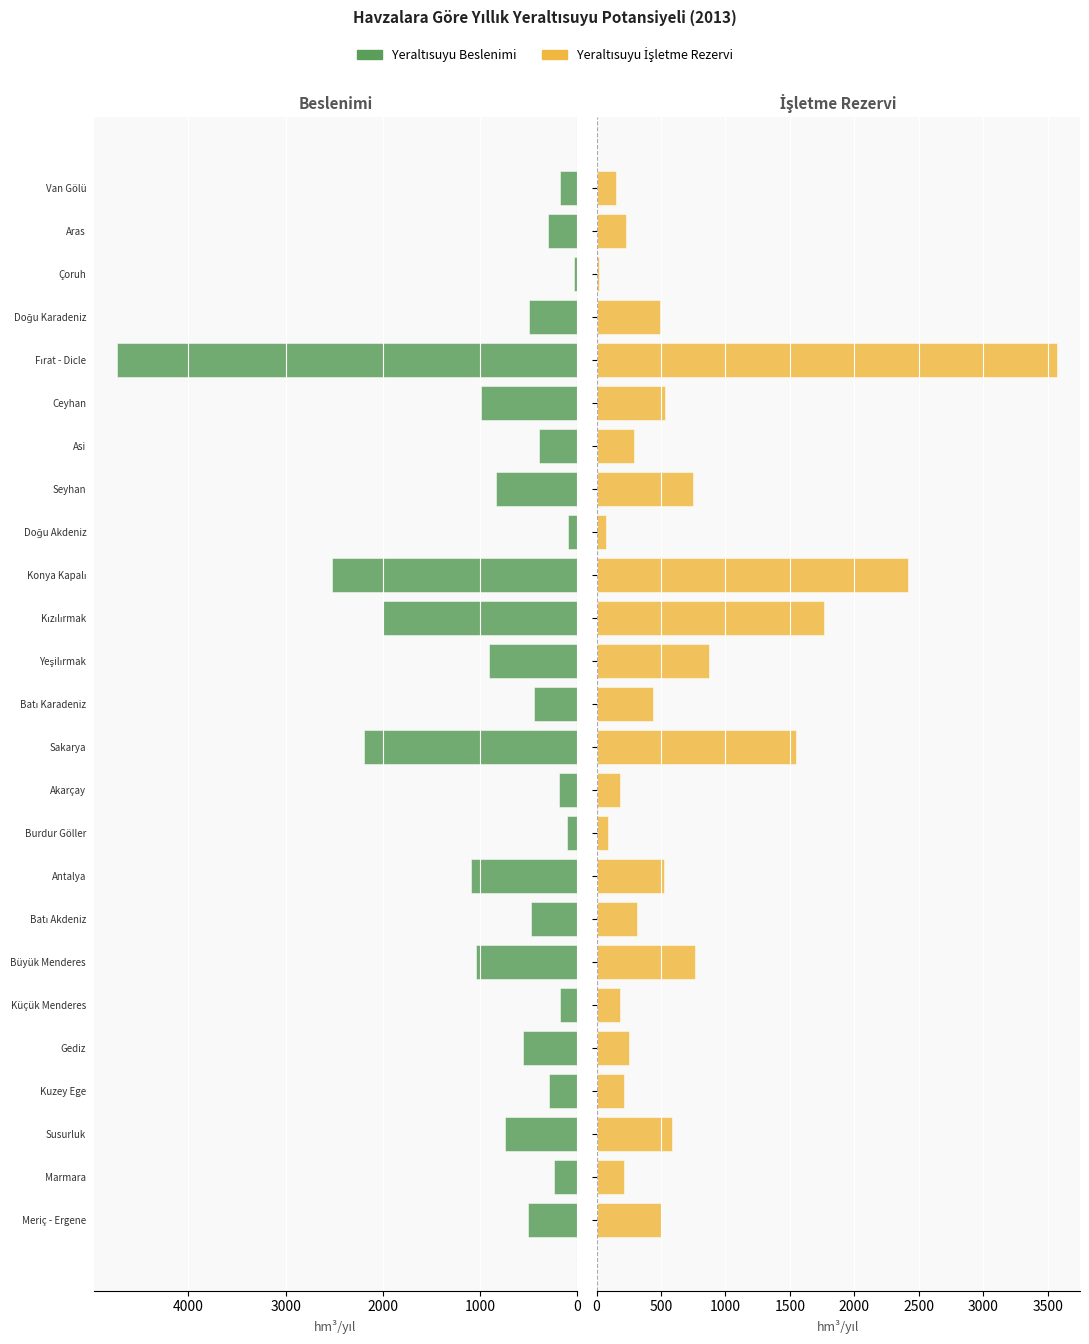

What is the lowest value of the Yeraltısuyu İşletme Rezervi series?

20.0